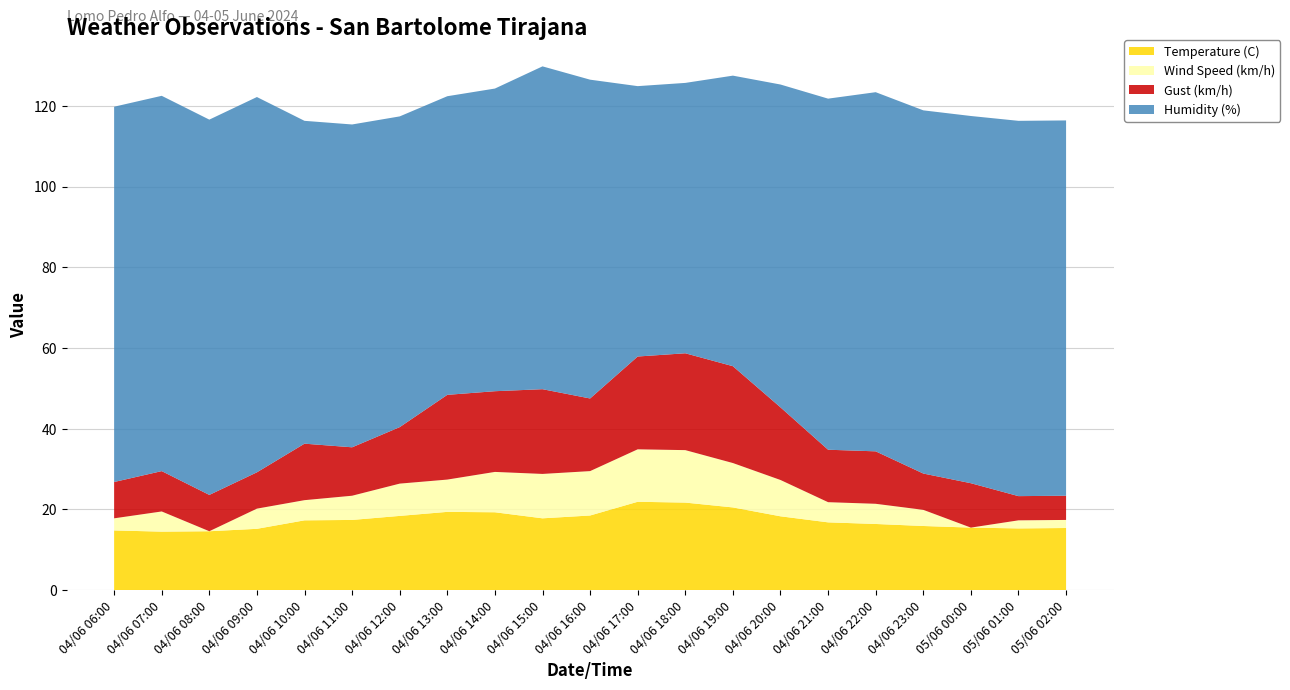

Reading left to right, transcribe all the data shown in this chart.

Temperature (C): 04/06 06:00=14.8	04/06 07:00=14.5	04/06 08:00=14.6	04/06 09:00=15.2	04/06 10:00=17.3	04/06 11:00=17.4	04/06 12:00=18.4	04/06 13:00=19.4	04/06 14:00=19.3	04/06 15:00=17.8	04/06 16:00=18.5	04/06 17:00=21.9	04/06 18:00=21.7	04/06 19:00=20.5	04/06 20:00=18.3	04/06 21:00=16.8	04/06 22:00=16.4	04/06 23:00=15.9	05/06 00:00=15.5	05/06 01:00=15.3	05/06 02:00=15.4
Wind Speed (km/h): 04/06 06:00=3.0	04/06 07:00=5.0	04/06 08:00=0.0	04/06 09:00=5.0	04/06 10:00=5.0	04/06 11:00=6.0	04/06 12:00=8.0	04/06 13:00=8.0	04/06 14:00=10.0	04/06 15:00=11.0	04/06 16:00=11.0	04/06 17:00=13.0	04/06 18:00=13.0	04/06 19:00=11.0	04/06 20:00=9.0	04/06 21:00=5.0	04/06 22:00=5.0	04/06 23:00=4.0	05/06 00:00=0.0	05/06 01:00=2.0	05/06 02:00=2.0
Gust (km/h): 04/06 06:00=9.0	04/06 07:00=10.0	04/06 08:00=9.0	04/06 09:00=9.0	04/06 10:00=14.0	04/06 11:00=12.0	04/06 12:00=14.0	04/06 13:00=21.0	04/06 14:00=20.0	04/06 15:00=21.0	04/06 16:00=18.0	04/06 17:00=23.0	04/06 18:00=24.0	04/06 19:00=24.0	04/06 20:00=18.0	04/06 21:00=13.0	04/06 22:00=13.0	04/06 23:00=9.0	05/06 00:00=11.0	05/06 01:00=6.0	05/06 02:00=6.0
Humidity (%): 04/06 06:00=93.0	04/06 07:00=93.0	04/06 08:00=93.0	04/06 09:00=93.0	04/06 10:00=80.0	04/06 11:00=80.0	04/06 12:00=77.0	04/06 13:00=74.0	04/06 14:00=75.0	04/06 15:00=80.0	04/06 16:00=79.0	04/06 17:00=67.0	04/06 18:00=67.0	04/06 19:00=72.0	04/06 20:00=80.0	04/06 21:00=87.0	04/06 22:00=89.0	04/06 23:00=90.0	05/06 00:00=91.0	05/06 01:00=93.0	05/06 02:00=93.0